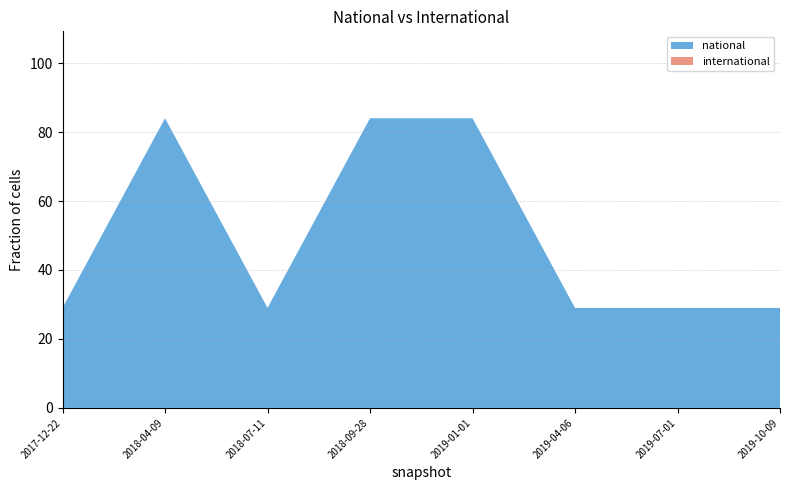

Reading left to right, transcribe all the data shown in this chart.

national: 2017-12-22=29	2018-04-09=84	2018-07-11=29	2018-09-28=84	2019-01-01=84	2019-04-06=29	2019-07-01=29	2019-10-09=29
international: 2017-12-22=0	2018-04-09=0	2018-07-11=0	2018-09-28=0	2019-01-01=0	2019-04-06=0	2019-07-01=0	2019-10-09=0